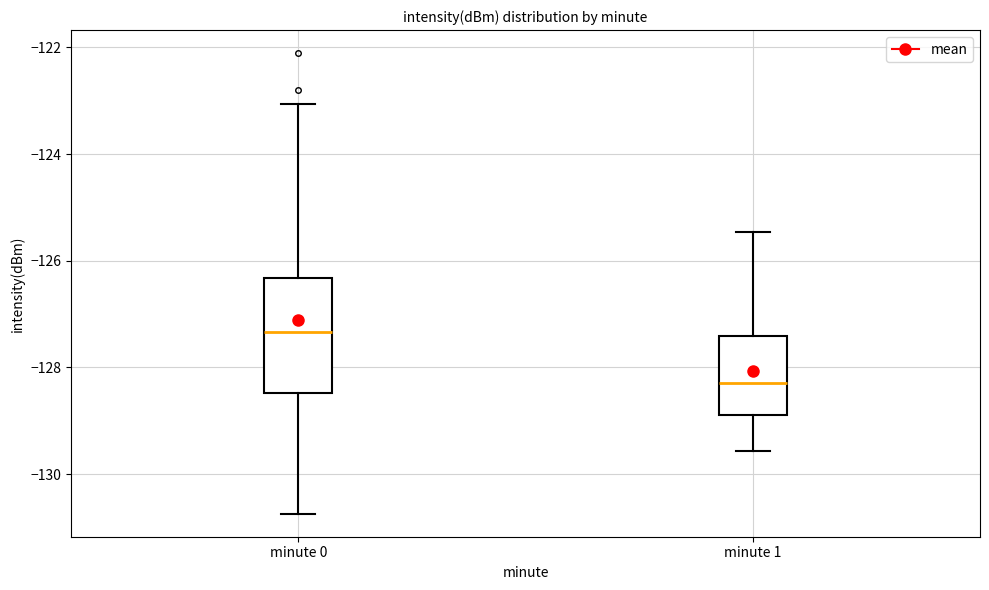

Reading left to right, read every box against the y-axis: the position of its median line, the range the box covers, and the ends of its whiskers. The values are not printed on the chart, so give them approximately, as read against the axis.

minute 0: median -127.4, box -128.4 to -126.4, whiskers -130.8 to -123.0
minute 1: median -128.2, box -128.8 to -127.4, whiskers -129.6 to -125.4